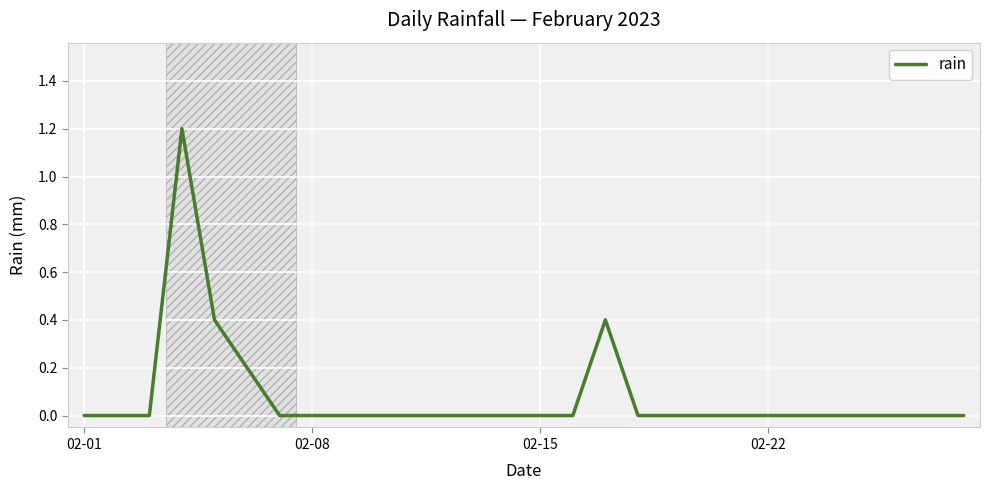

Does the chart display data point markers on the line(s)?

No